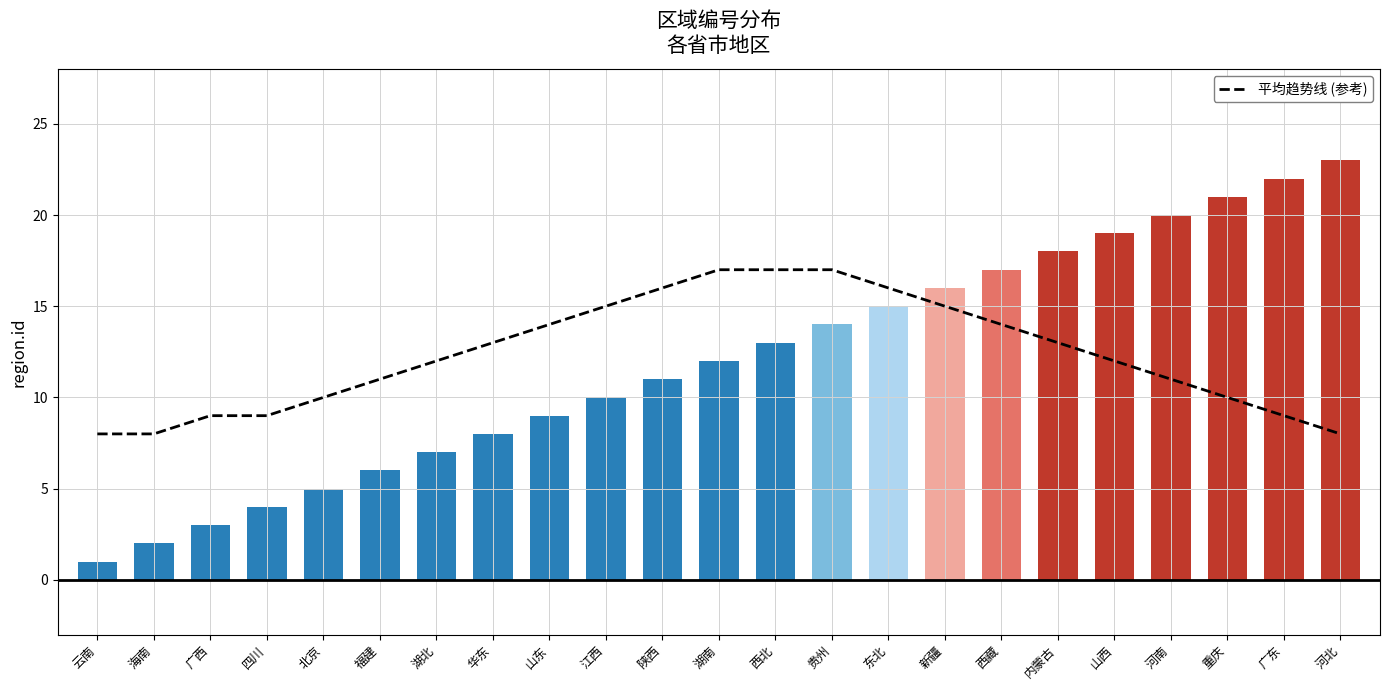

Is it true that 平均趋势线 (参考) equals 24 at 新疆?

False